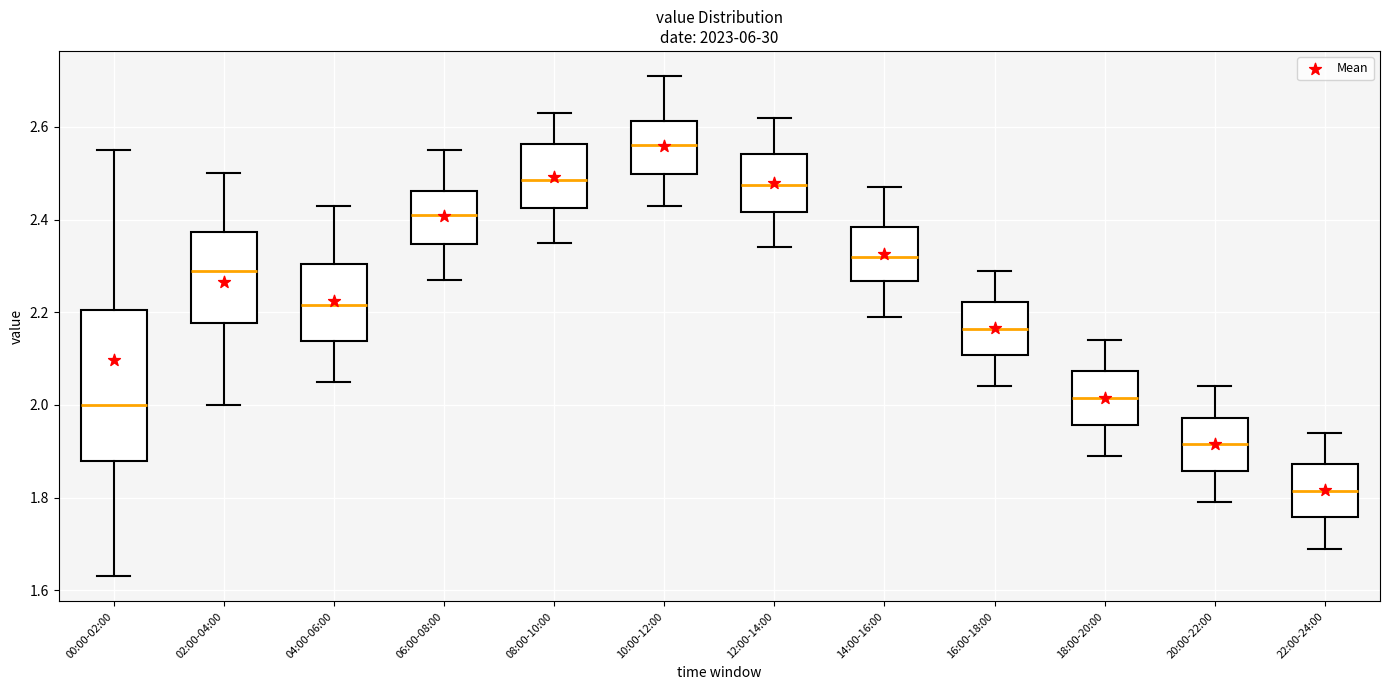

Comparing the boxes themselves (not the whiskers), which one is the tallest?

00:00-02:00